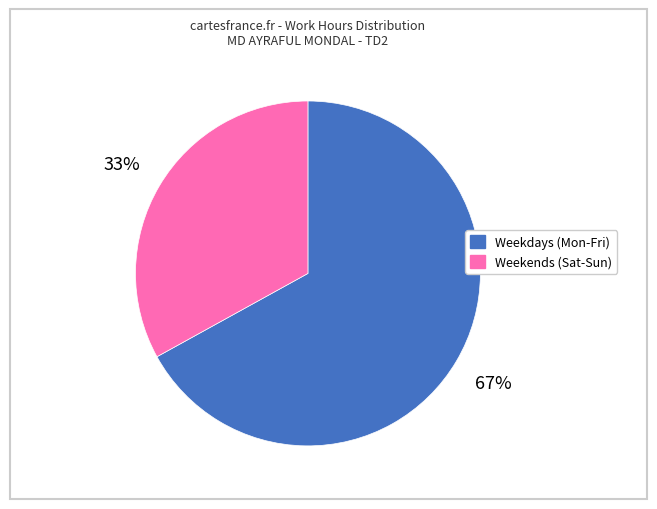

Does any single category account for the majority?

Yes